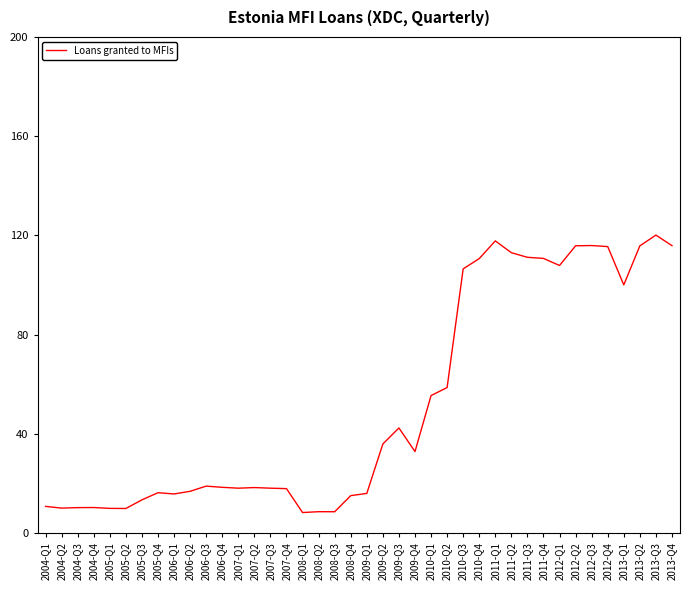

What position from the left is 2007-Q2?

14